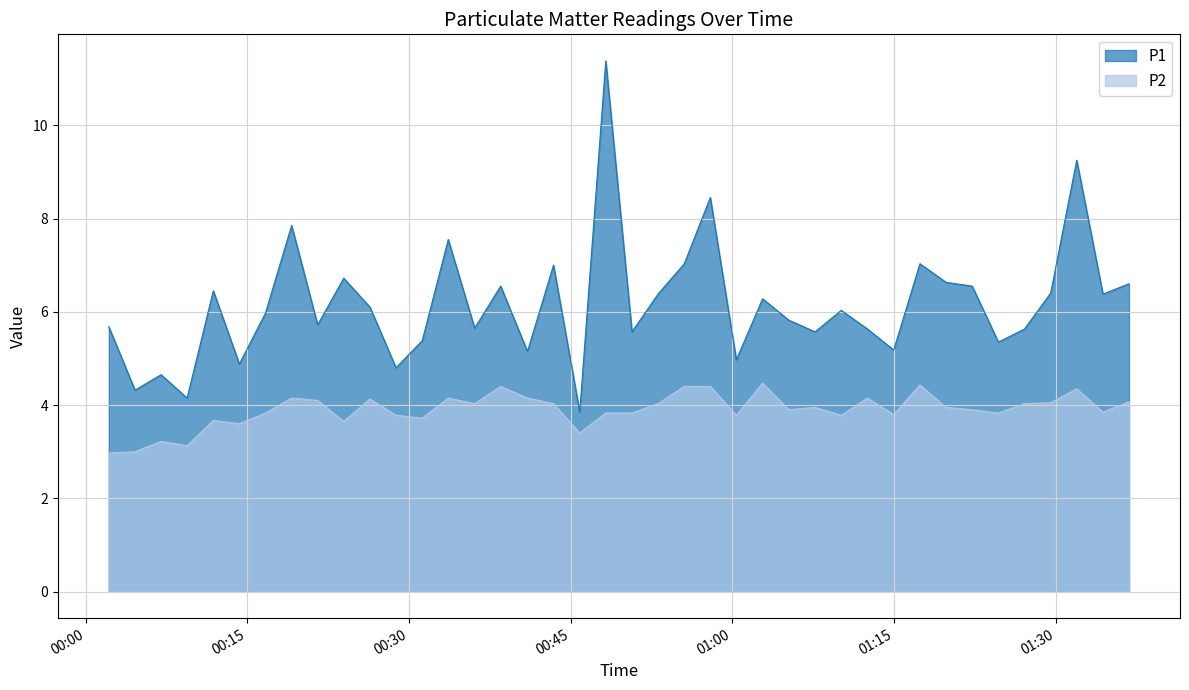

At which category does the chart reach its peak across all series?

2022-11-12T00:48:16